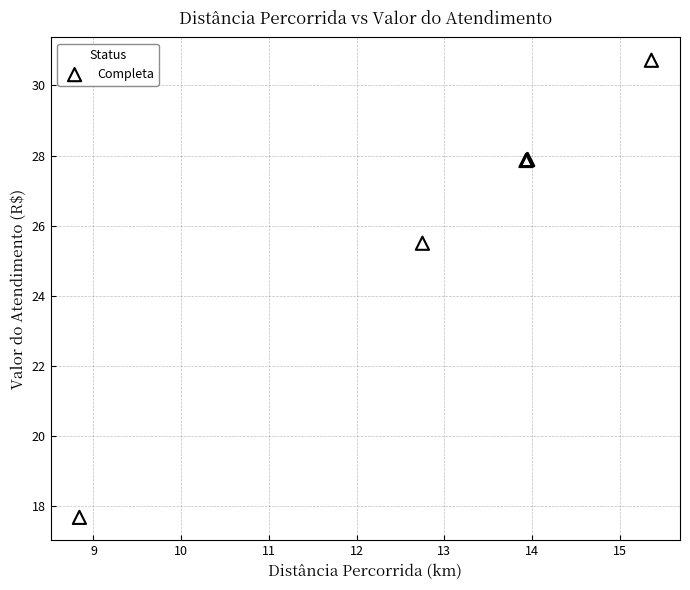

What Y value in the scatter plot is closest to 24?

25.5